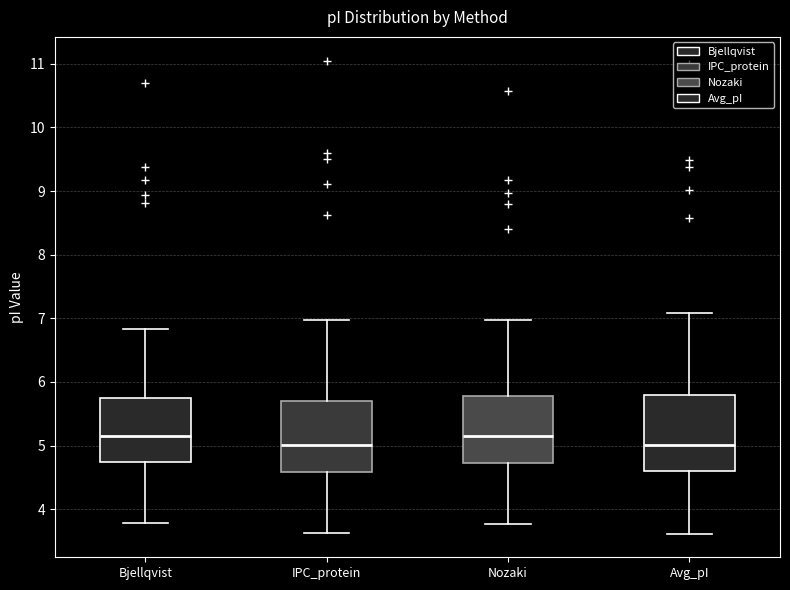

Reading left to right, transcribe this box plot: for each box, give where its median line is, the range the box spans, and where its two whiskers end, as read against the y-axis. The values are not printed on the chart, so give them approximately, as read against the axis.

Bjellqvist: median 5.1, box 4.7 to 5.8, whiskers 3.8 to 6.8
IPC_protein: median 5.0, box 4.6 to 5.7, whiskers 3.6 to 7.0
Nozaki: median 5.1, box 4.7 to 5.8, whiskers 3.8 to 7.0
Avg_pI: median 5.0, box 4.6 to 5.8, whiskers 3.6 to 7.1